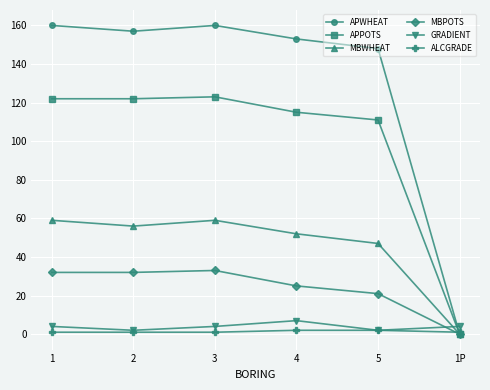

What position from the right is 1?

6